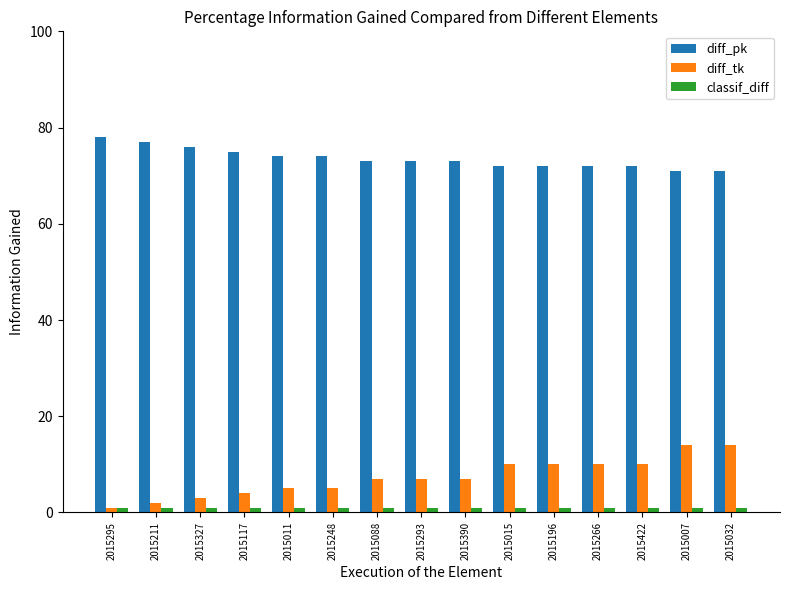

Which series has the largest range (max minus min)?

diff_tk